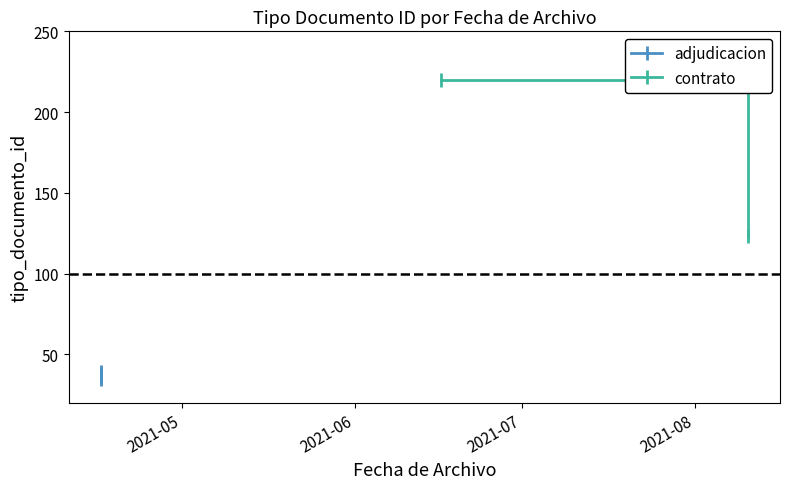

How many points are higher than both their immediate neighbors (excluding endpoints)?

2